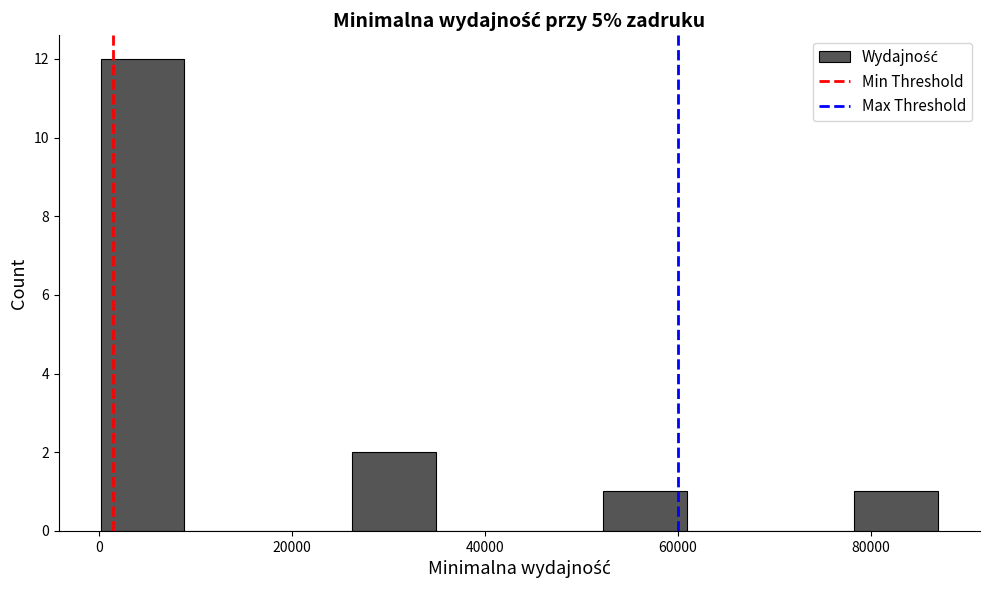

How tall is the bar that spans 78000 to 88000 on the x-axis? Neither the bar edges nor the heights are printed on the chart, so give them approximately, as read against the axes.

1